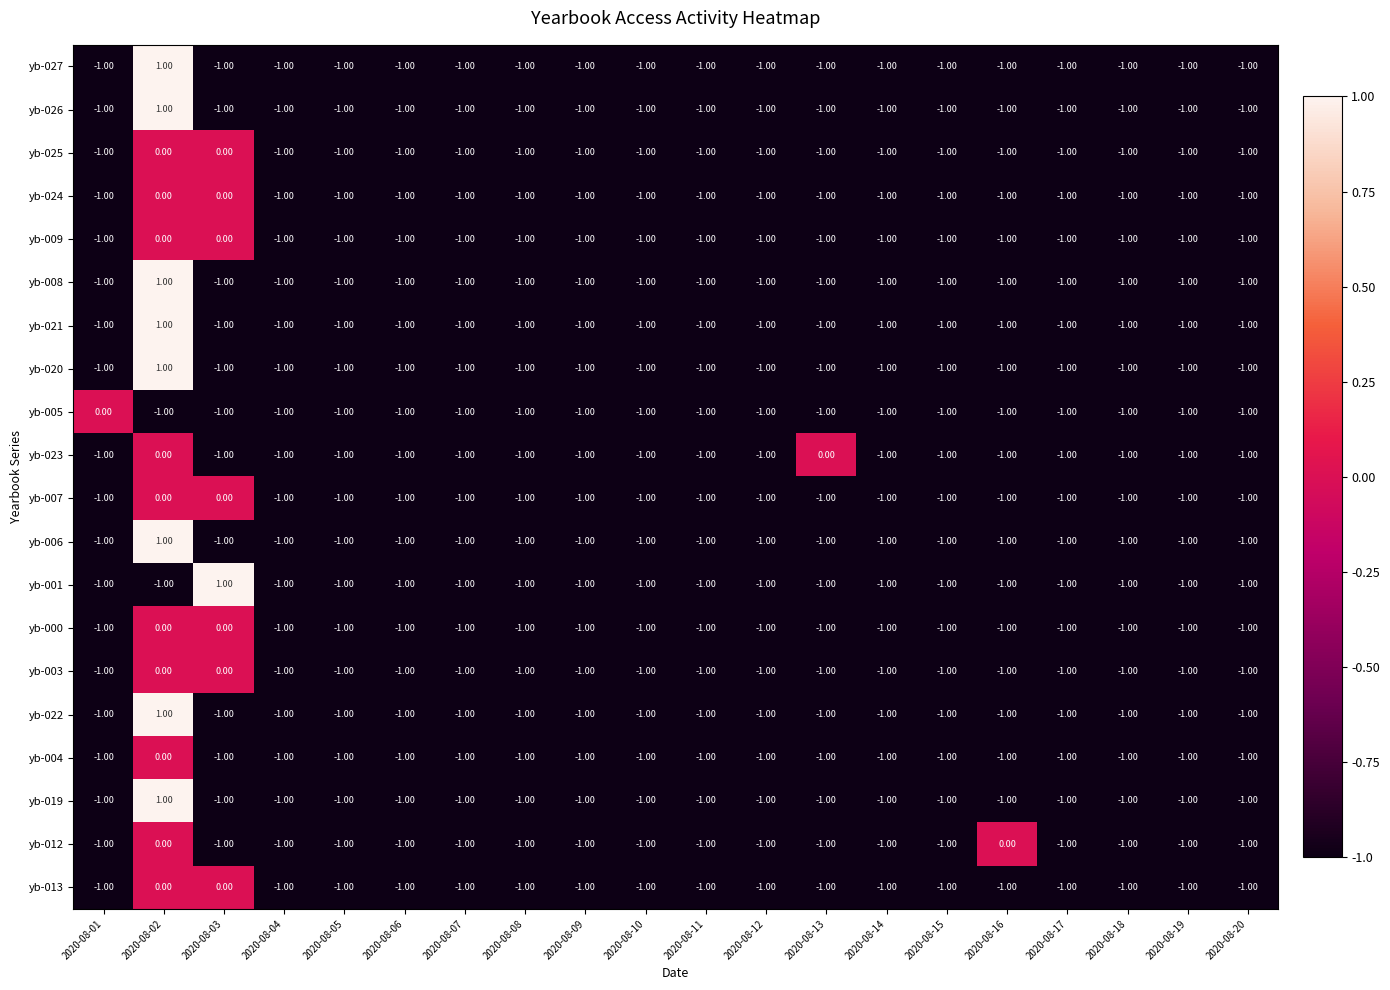

What is the sum of all yb-004 values?

-19